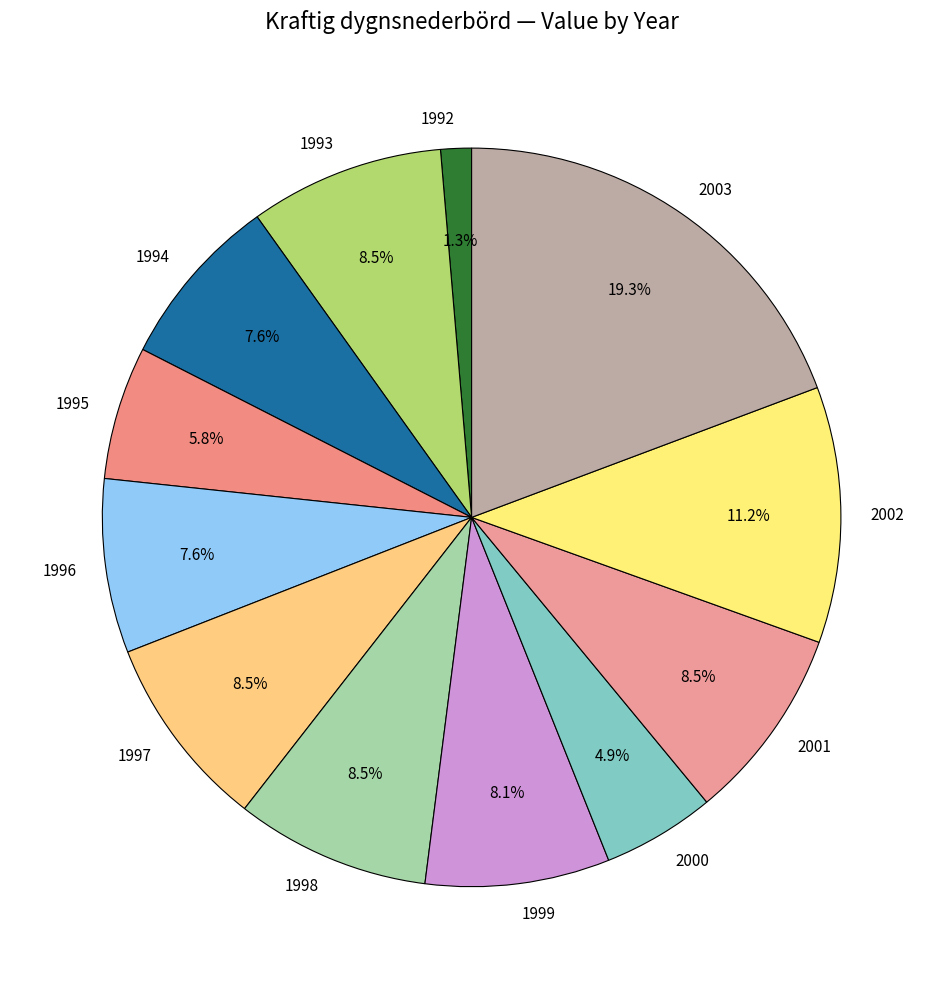

Is the sum of 1996 and 2001 greater than half?

No